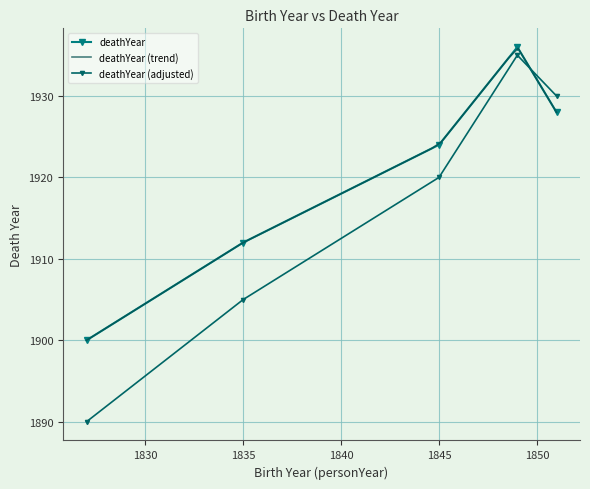

List the labels in order of value, largest first.

1849, 1851, 1845, 1835, 1827